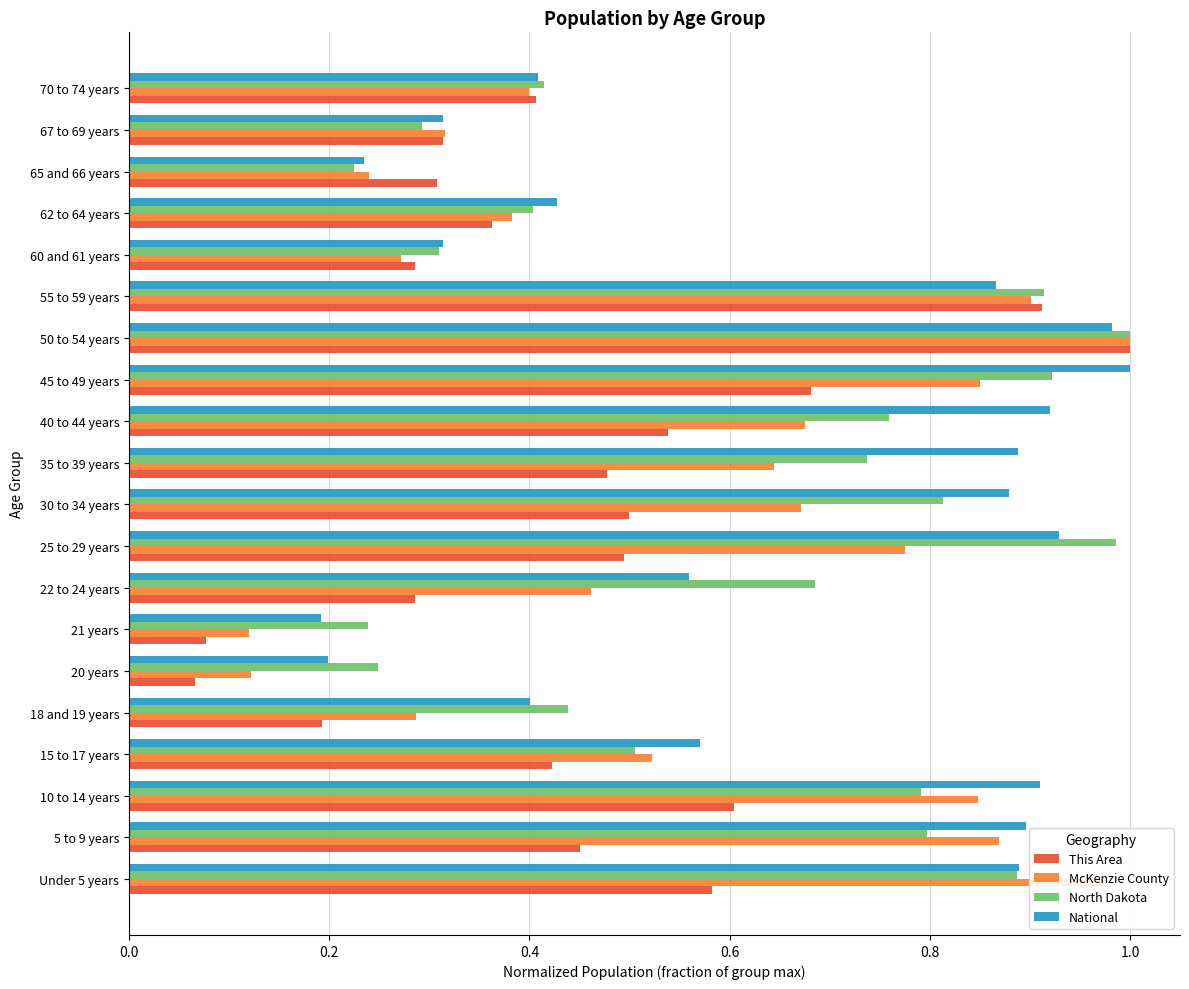

Which series has the largest total across all categories?

National